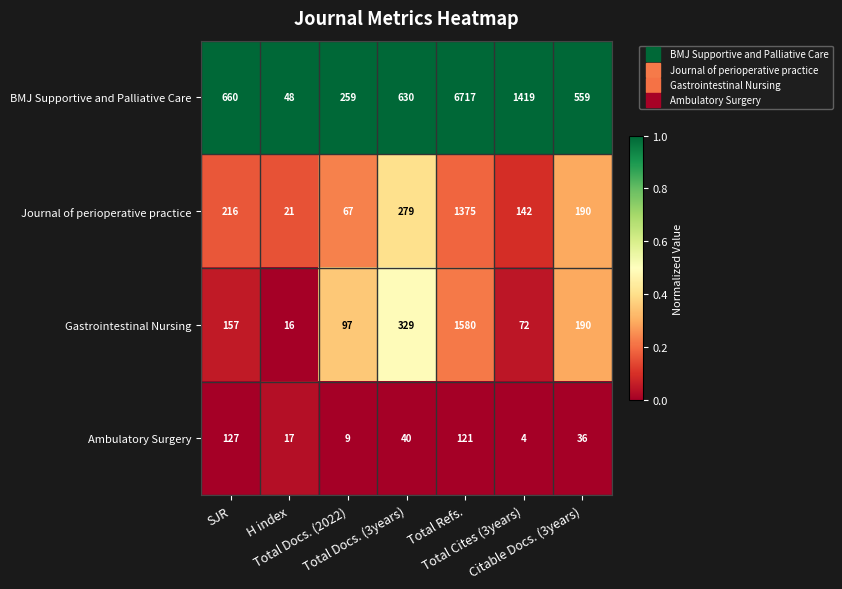

Rank the series by their maximum value, from highest to lowest.

BMJ Supportive and Palliative Care, Gastrointestinal Nursing, Journal of perioperative practice, Ambulatory Surgery